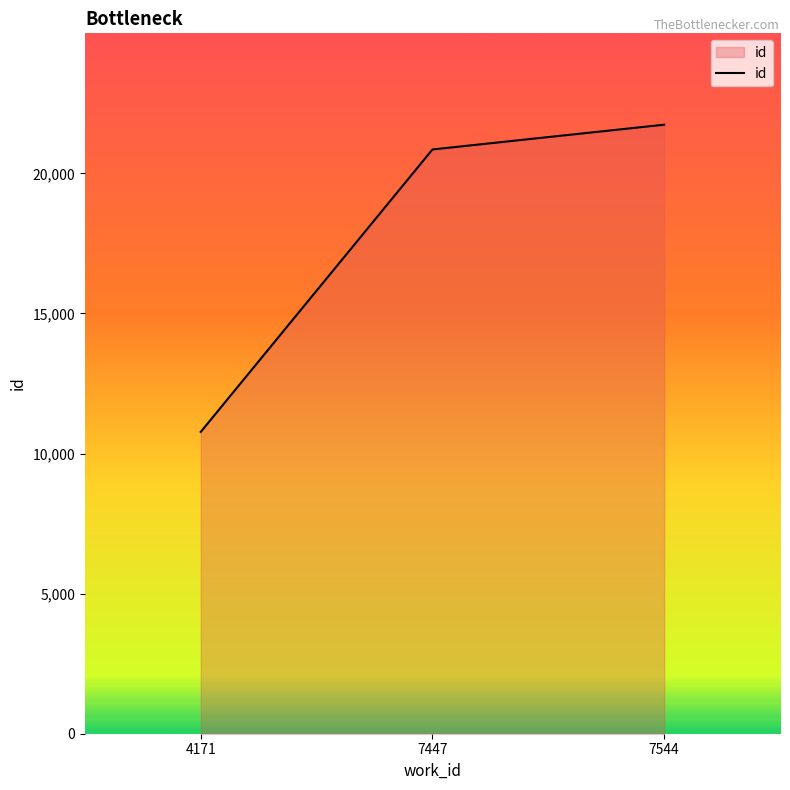

What value does the data have at 7447, to the nearest 10?

20850